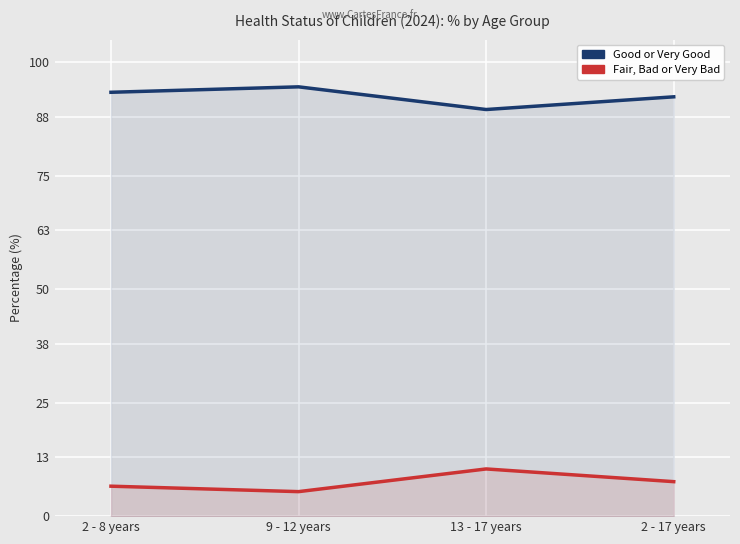

What is the label of the 2nd point from the right?

13 - 17 years